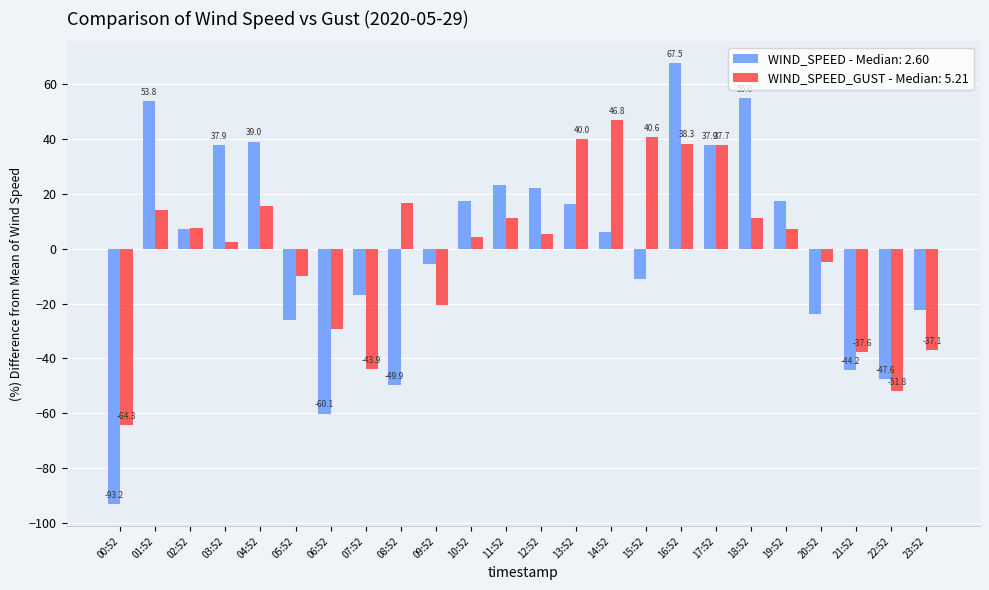

Are the bars grouped side by side (vs. stacked)?

Yes